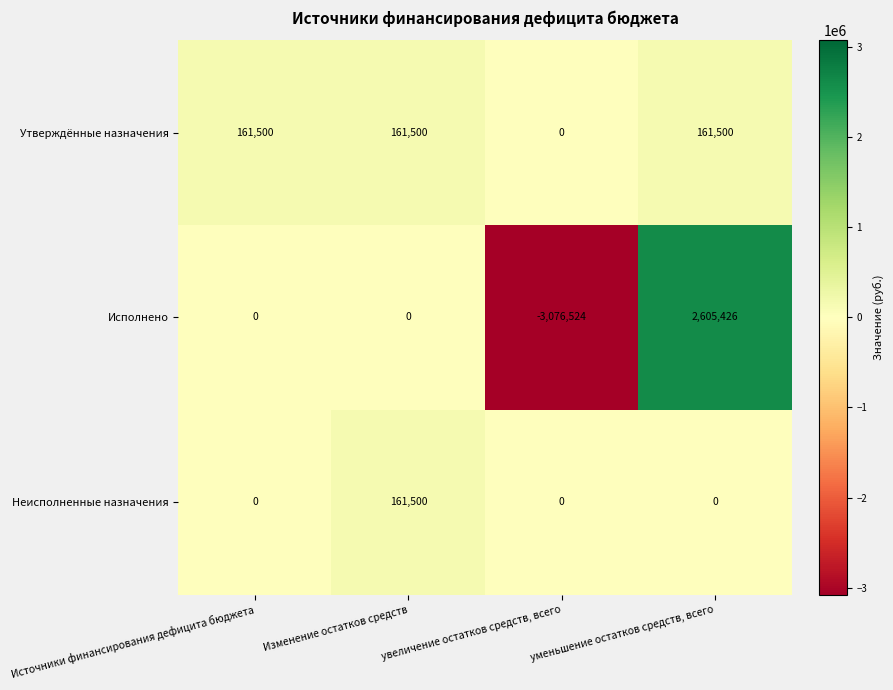

Which series has the widest spread of values?

Исполнено